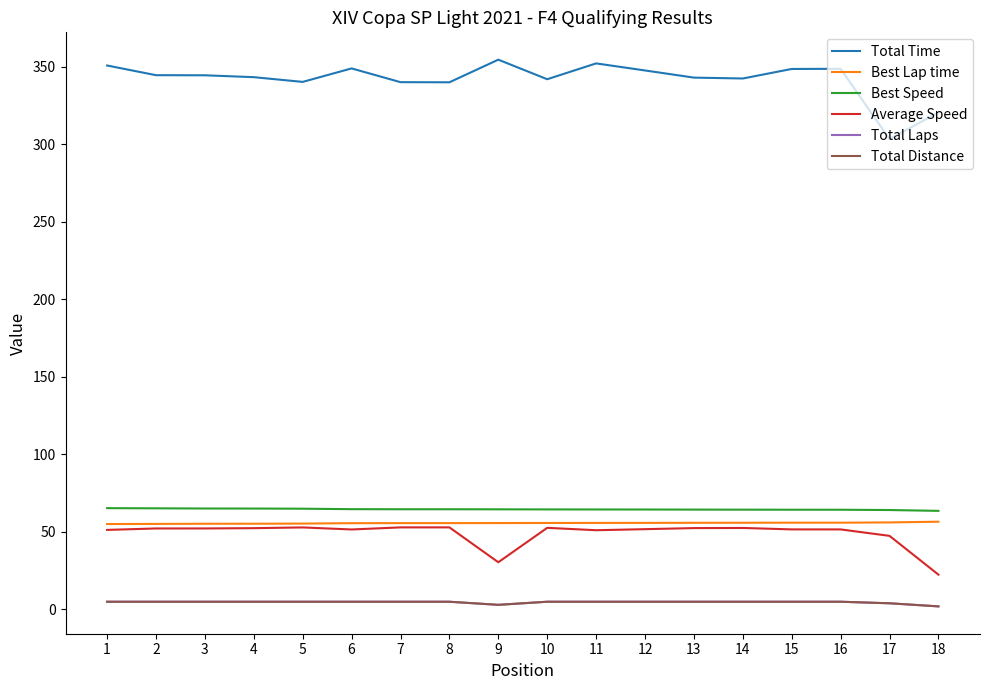

What is the value of the Average Speed point at the 4th from the left?

52.4